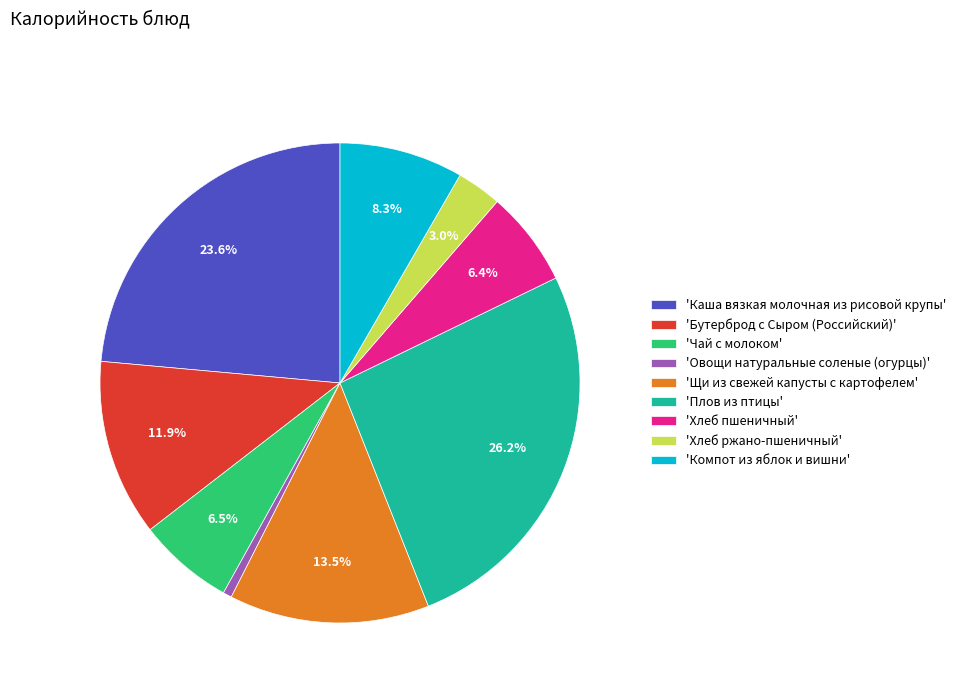

To the nearest percent, what is the average slice percentage?

11%